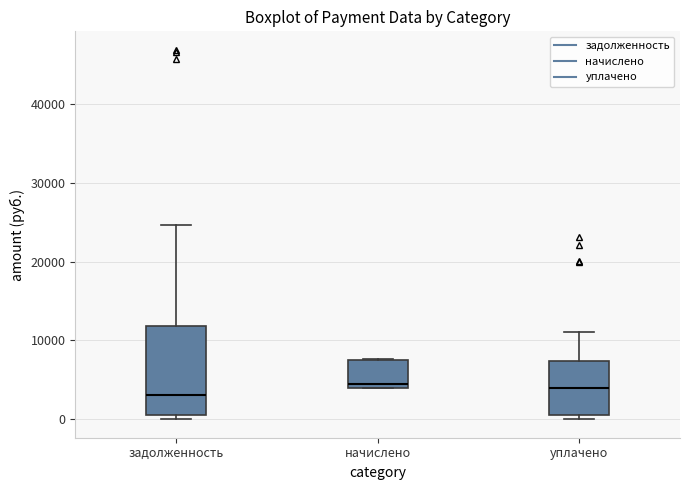

Where does the median line of the box for задолженность sit on the y-axis? The values are not printed on the chart, so give them approximately, as read against the axis.

3000